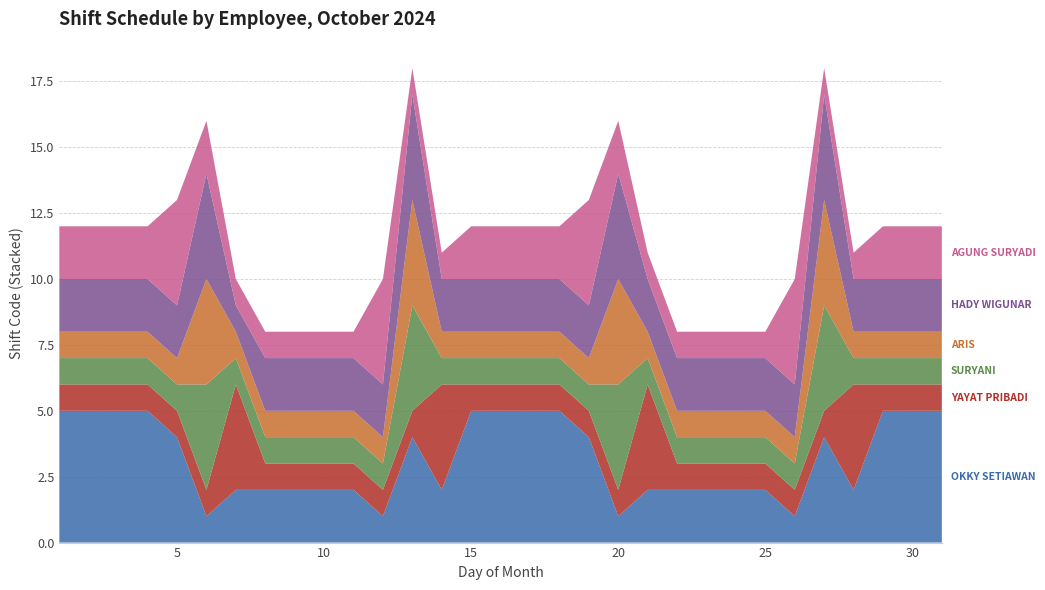

Reading left to right, transcribe all the data shown in this chart.

OKKY SETIAWAN: 1=5	2=5	3=5	4=5	5=4	6=1	7=2	8=2	9=2	10=2	11=2	12=1	13=4	14=2	15=5	16=5	17=5	18=5	19=4	20=1	21=2	22=2	23=2	24=2	25=2	26=1	27=4	28=2	29=5	30=5	31=5
YAYAT PRIBADI: 1=1	2=1	3=1	4=1	5=1	6=1	7=4	8=1	9=1	10=1	11=1	12=1	13=1	14=4	15=1	16=1	17=1	18=1	19=1	20=1	21=4	22=1	23=1	24=1	25=1	26=1	27=1	28=4	29=1	30=1	31=1
SURYANI: 1=1	2=1	3=1	4=1	5=1	6=4	7=1	8=1	9=1	10=1	11=1	12=1	13=4	14=1	15=1	16=1	17=1	18=1	19=1	20=4	21=1	22=1	23=1	24=1	25=1	26=1	27=4	28=1	29=1	30=1	31=1
ARIS: 1=1	2=1	3=1	4=1	5=1	6=4	7=1	8=1	9=1	10=1	11=1	12=1	13=4	14=1	15=1	16=1	17=1	18=1	19=1	20=4	21=1	22=1	23=1	24=1	25=1	26=1	27=4	28=1	29=1	30=1	31=1
HADY WIGUNAR: 1=2	2=2	3=2	4=2	5=2	6=4	7=1	8=2	9=2	10=2	11=2	12=2	13=4	14=2	15=2	16=2	17=2	18=2	19=2	20=4	21=2	22=2	23=2	24=2	25=2	26=2	27=4	28=2	29=2	30=2	31=2
AGUNG SURYADI: 1=2	2=2	3=2	4=2	5=4	6=2	7=1	8=1	9=1	10=1	11=1	12=4	13=1	14=1	15=2	16=2	17=2	18=2	19=4	20=2	21=1	22=1	23=1	24=1	25=1	26=4	27=1	28=1	29=2	30=2	31=2